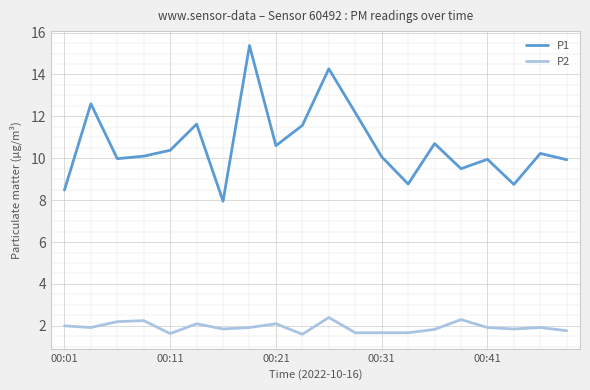

How many lines are shown in the chart?

2